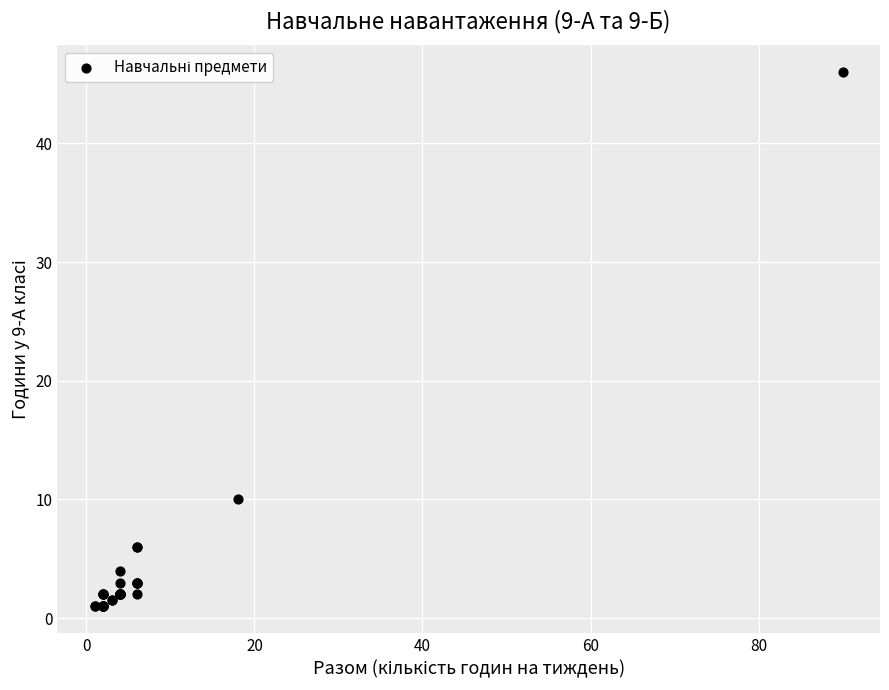

What Y value in the scatter plot is closest to 23?

10.0